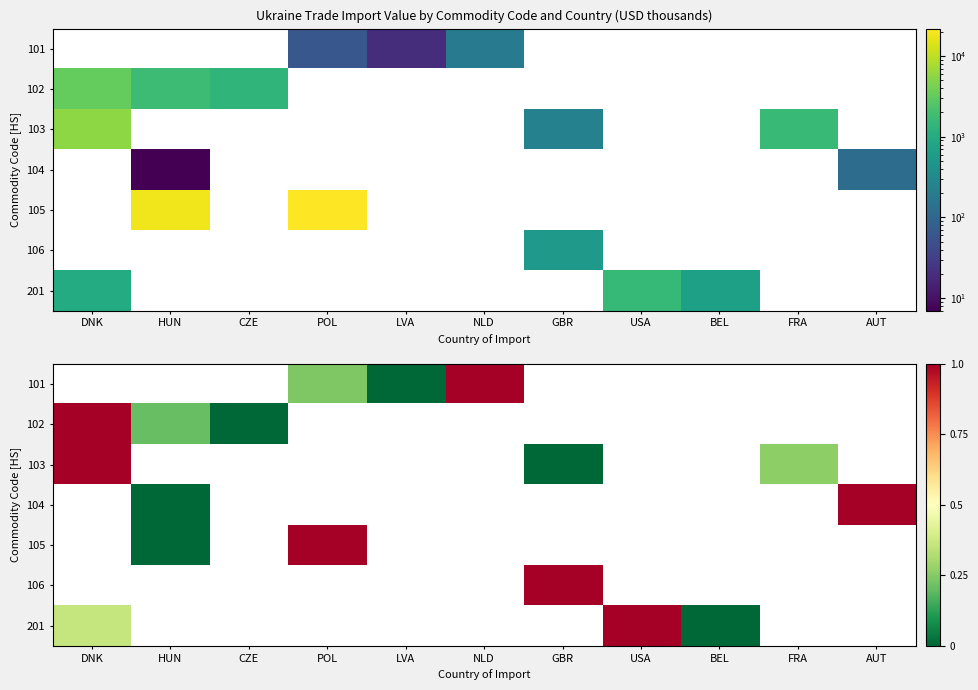

How many positive values does the 201 series have?

2